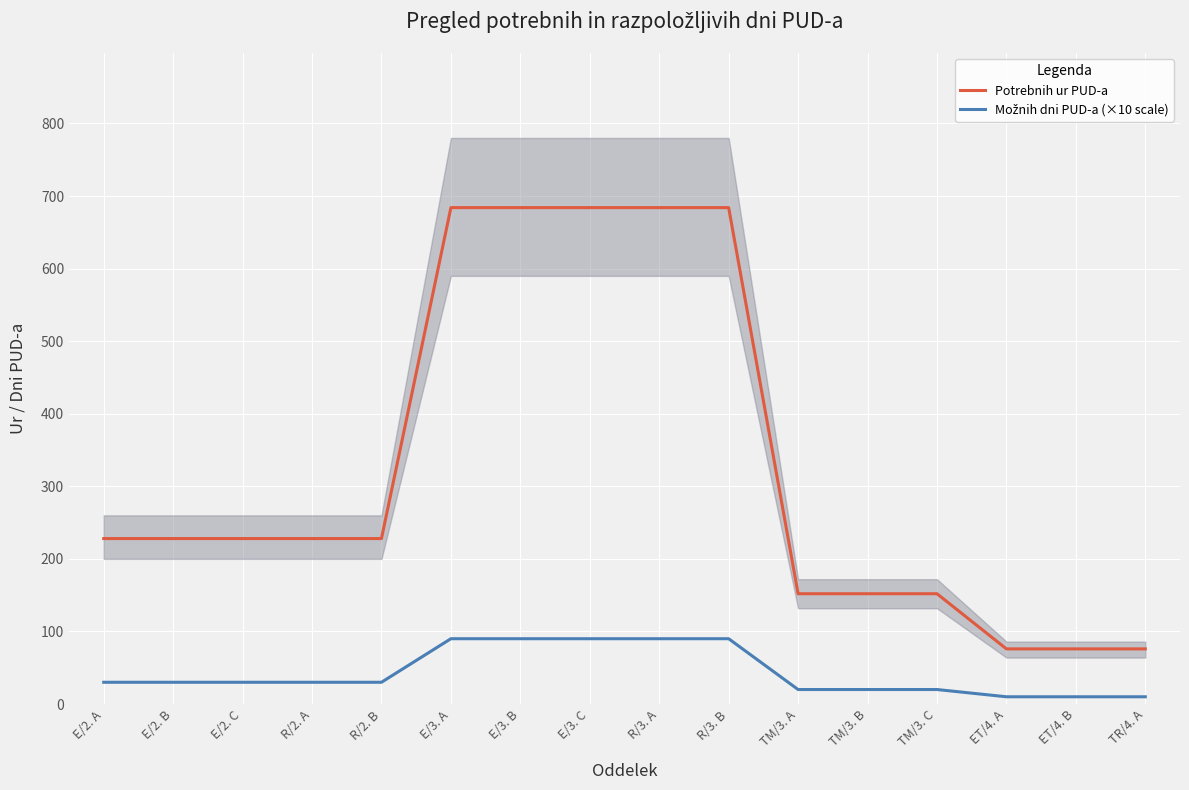

Rank the series by their average value, from lowest to highest.

Možnih dni PUD-a (×10 scale), Potrebnih ur PUD-a